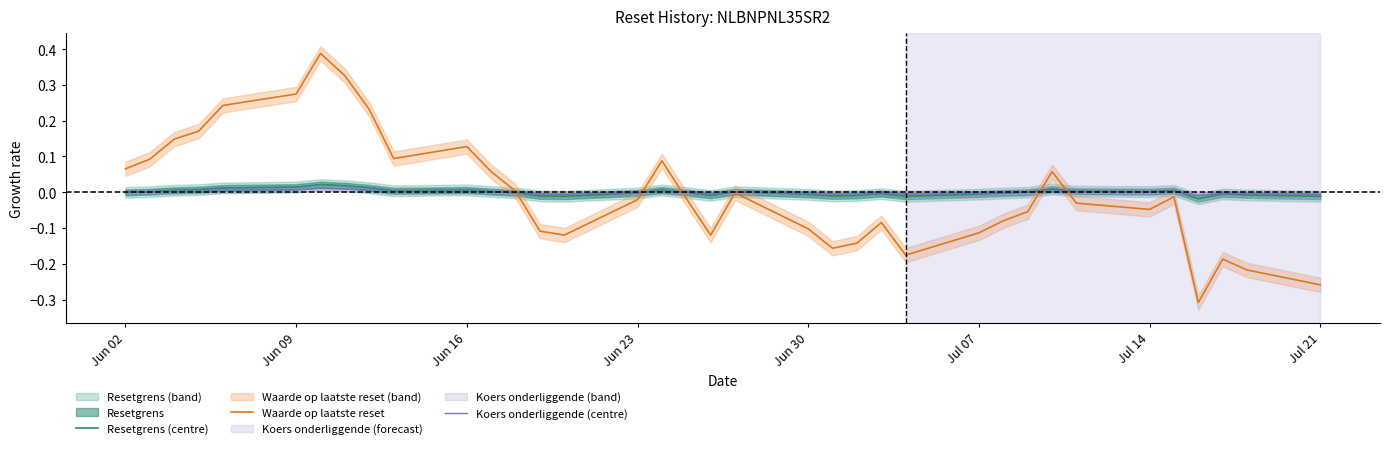

What is the value of the Waarde op laatste reset point at the 23rd from the left?

-0.1